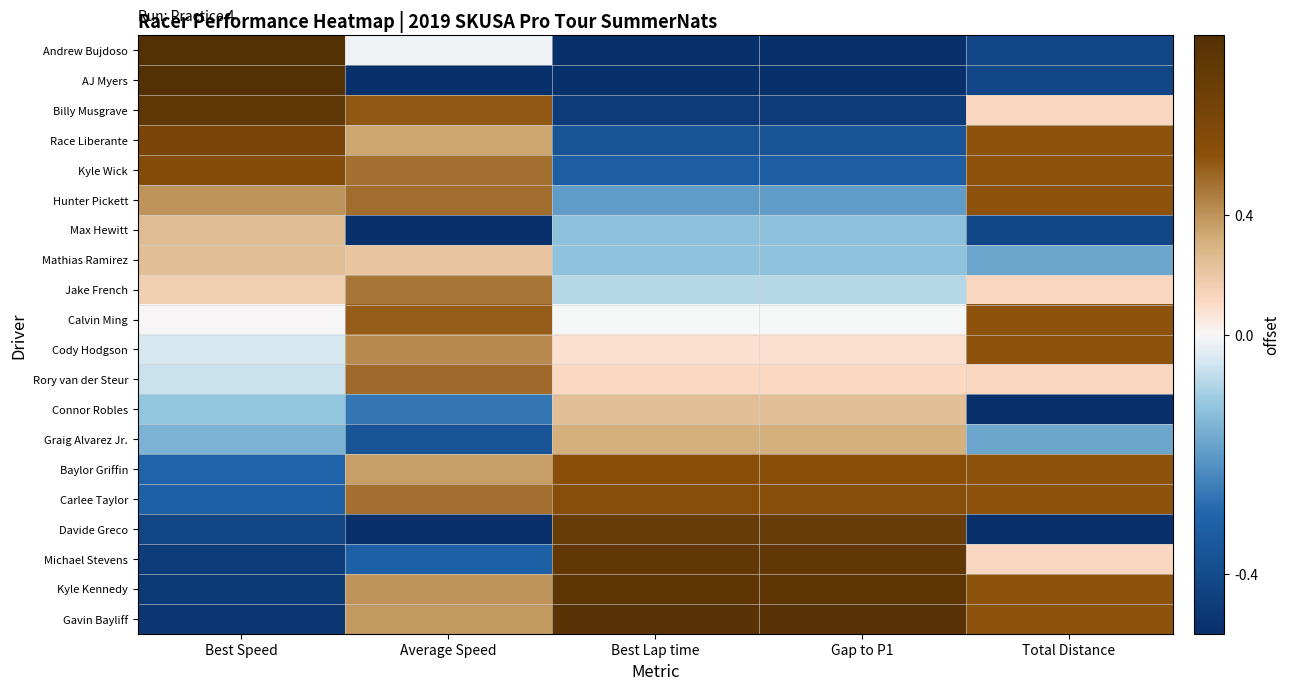

What is the total value across all series at Best Speed?

-0.4